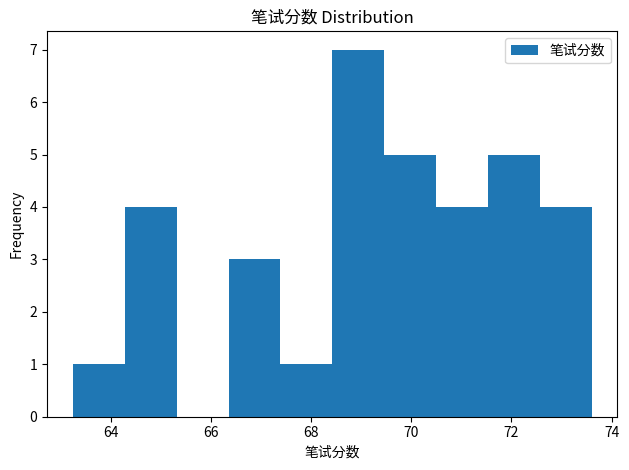

Reading left to right, transcribe this chart: for each bar, give the range it covers on the x-axis and its height. Neither the bar edges nor the heights are printed on the chart, so give them approximately, as read against the axes.

63.2 to 64.2: 1
64.2 to 65.4: 4
65.4 to 66.4: 0
66.4 to 67.4: 3
67.4 to 68.4: 1
68.4 to 69.4: 7
69.4 to 70.4: 5
70.4 to 71.6: 4
71.6 to 72.6: 5
72.6 to 73.6: 4